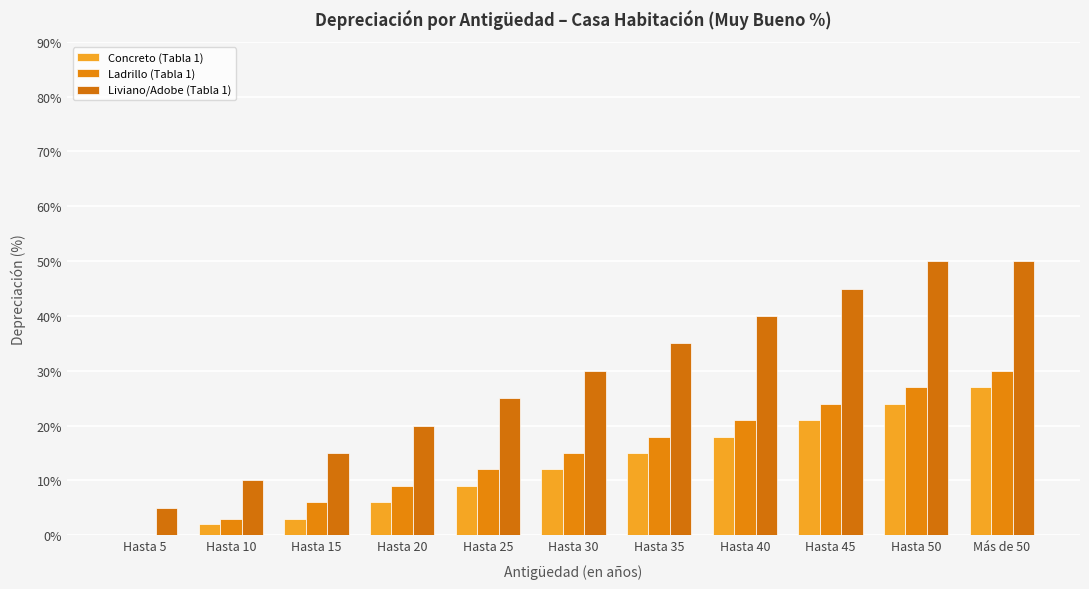

List the labels in order of Concreto (Tabla 1) value, largest first.

Más de 50, Hasta 50, Hasta 45, Hasta 40, Hasta 35, Hasta 30, Hasta 25, Hasta 20, Hasta 15, Hasta 10, Hasta 5